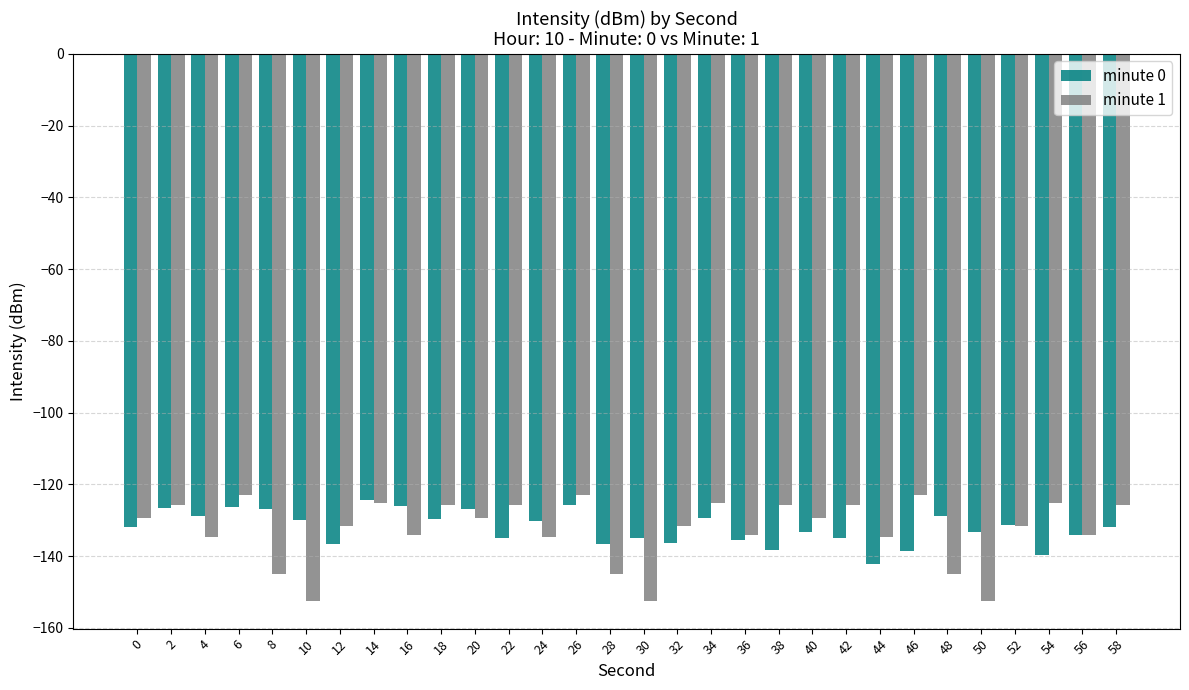

The minute 0 series shows -86.6 at 28. True or false?

False